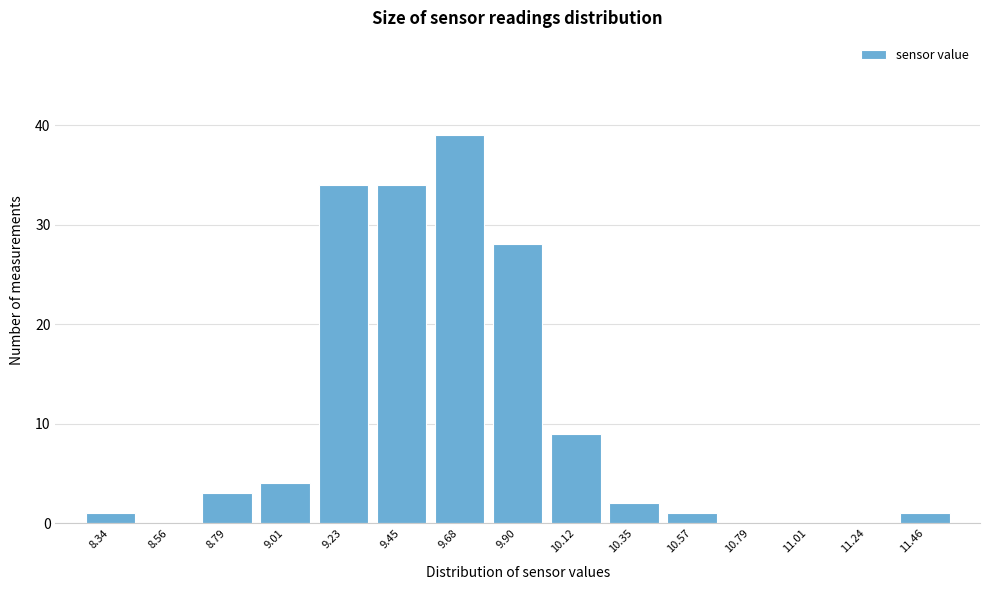

Over which range of the x-axis is the bar tallest?

9.55 to 9.80